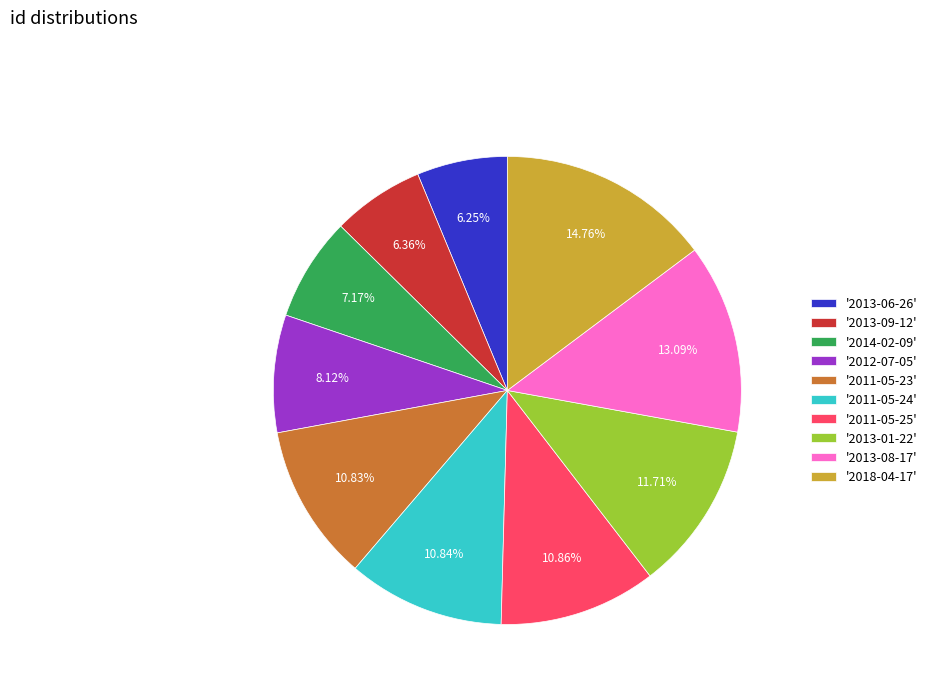

Do '2011-05-23' and '2013-06-26' together represent more than half of the pie?

No